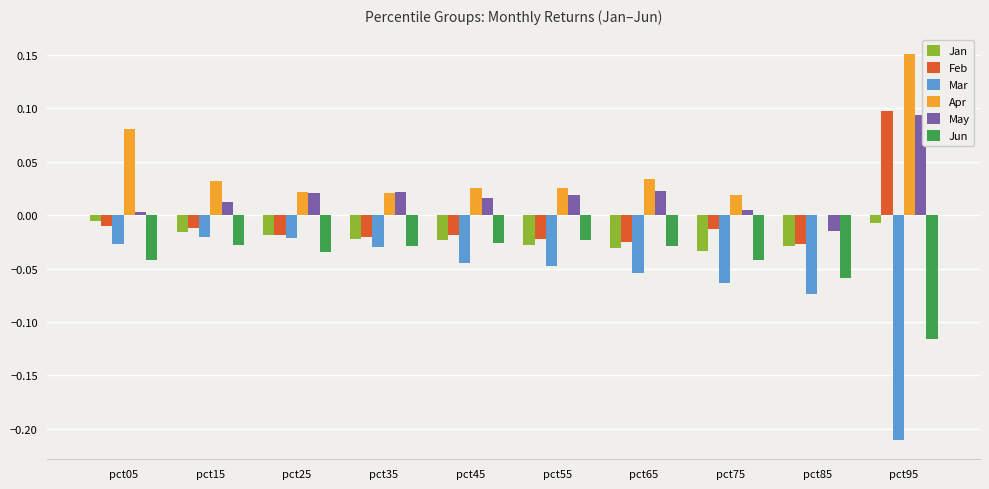

What are all the series names shown in the legend?

Jan, Feb, Mar, Apr, May, Jun